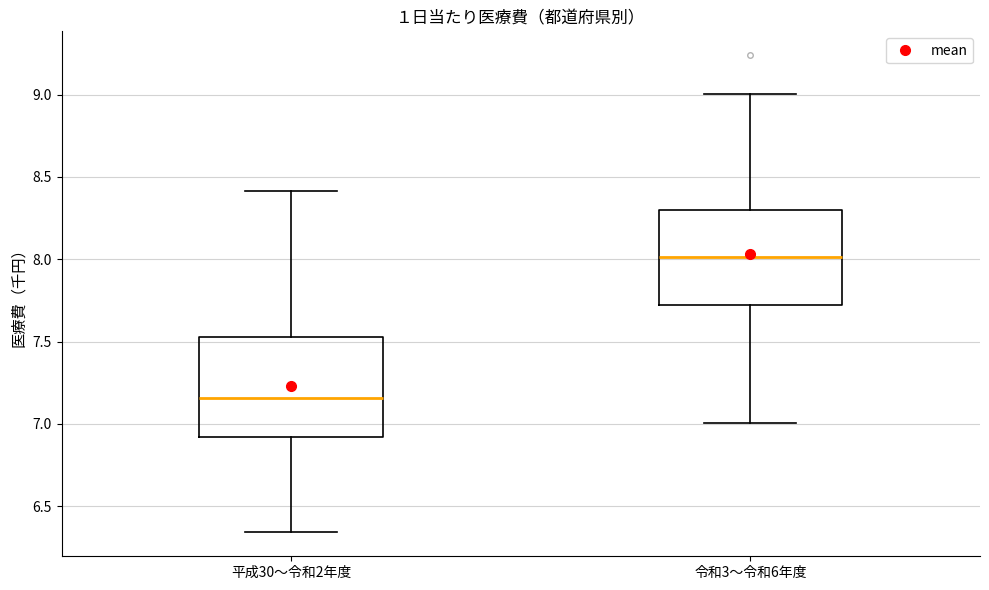

Reading left to right, transcribe this box plot: for each box, give where its median line is, the range the box spans, and where its two whiskers end, as read against the y-axis. The values are not printed on the chart, so give them approximately, as read against the axis.

平成30〜令和2年度: median 7.15, box 6.90 to 7.55, whiskers 6.35 to 8.40
令和3〜令和6年度: median 8.00, box 7.70 to 8.30, whiskers 7.00 to 9.00